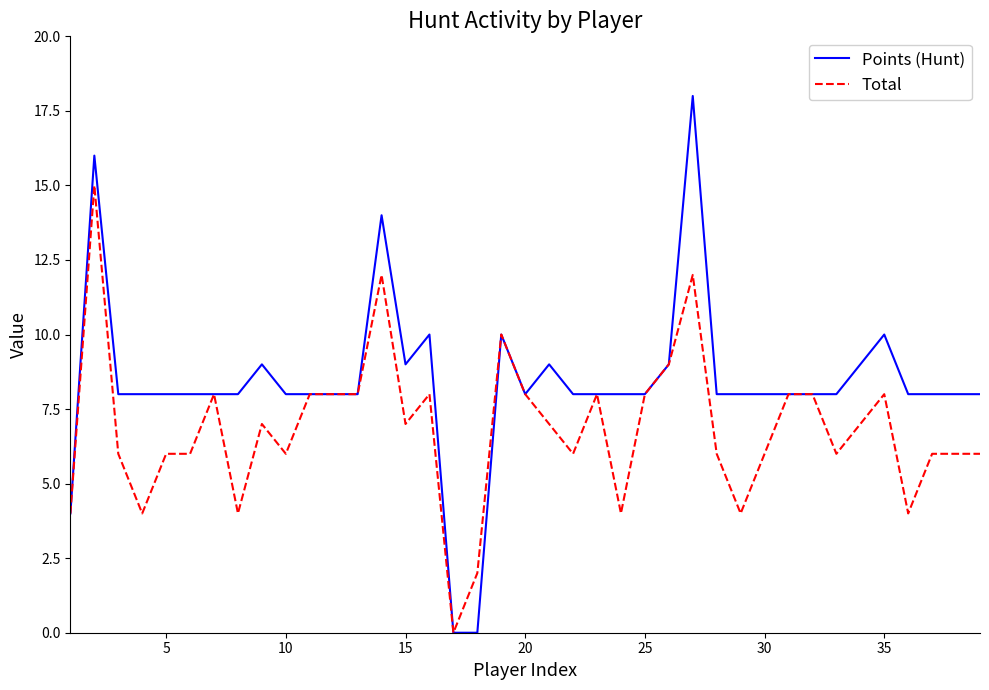

Which series has the widest spread of values?

Points (Hunt)